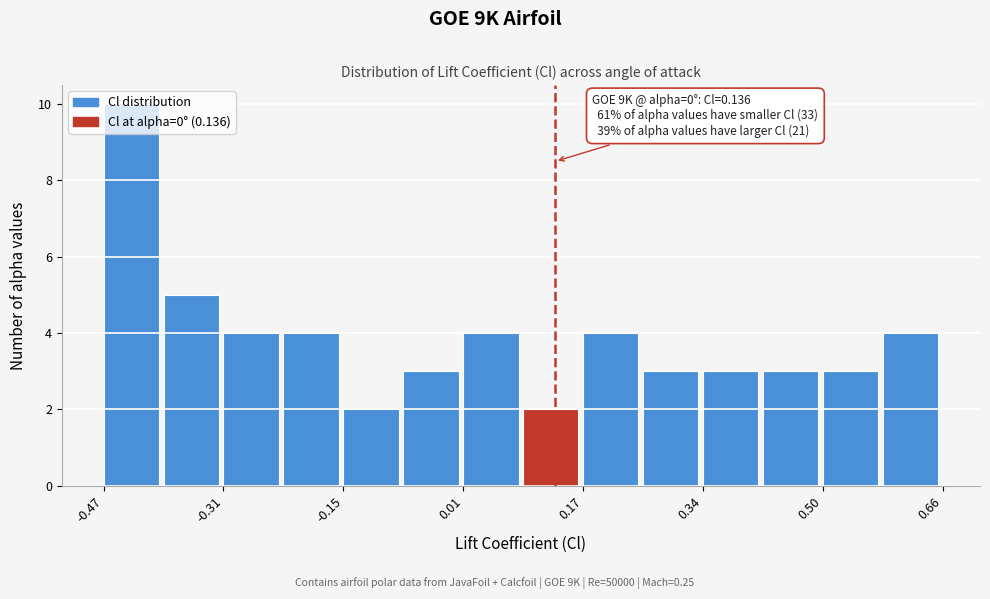

Over which range of the x-axis is the bar tallest?

-0.48 to -0.40